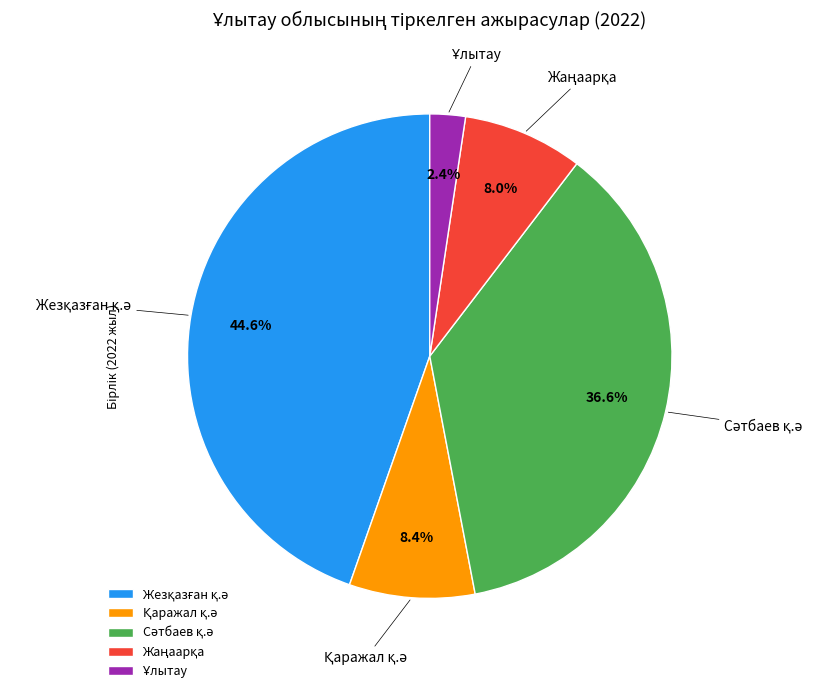

Is there any slice that represents more than half of the pie?

No